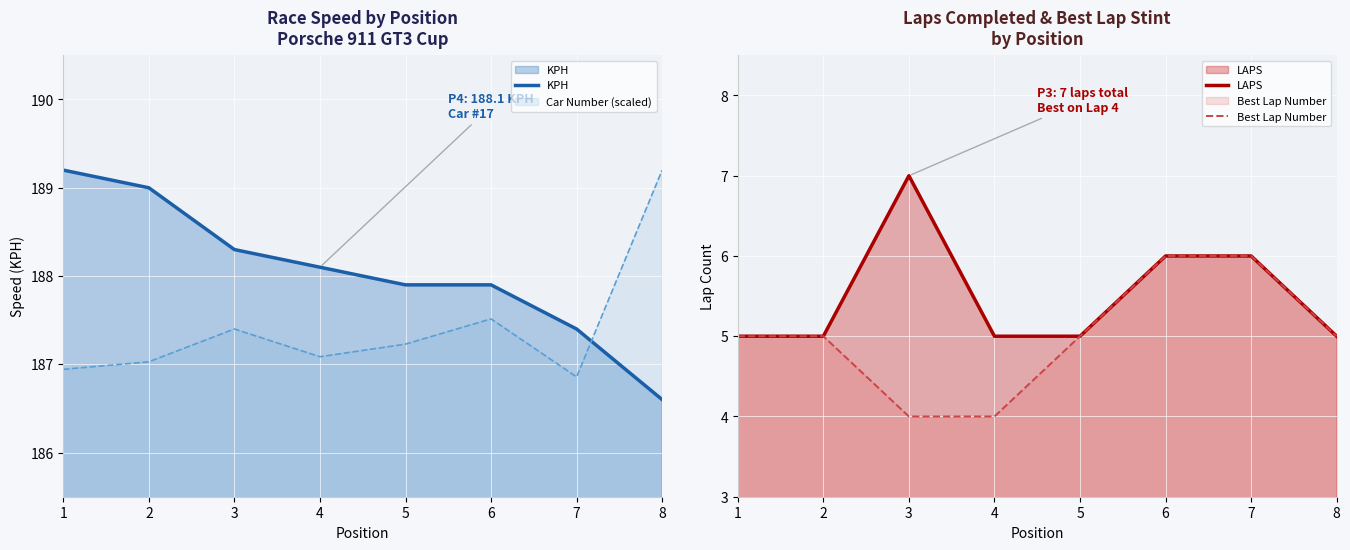

What is the sum of all Best Lap Number values?

40